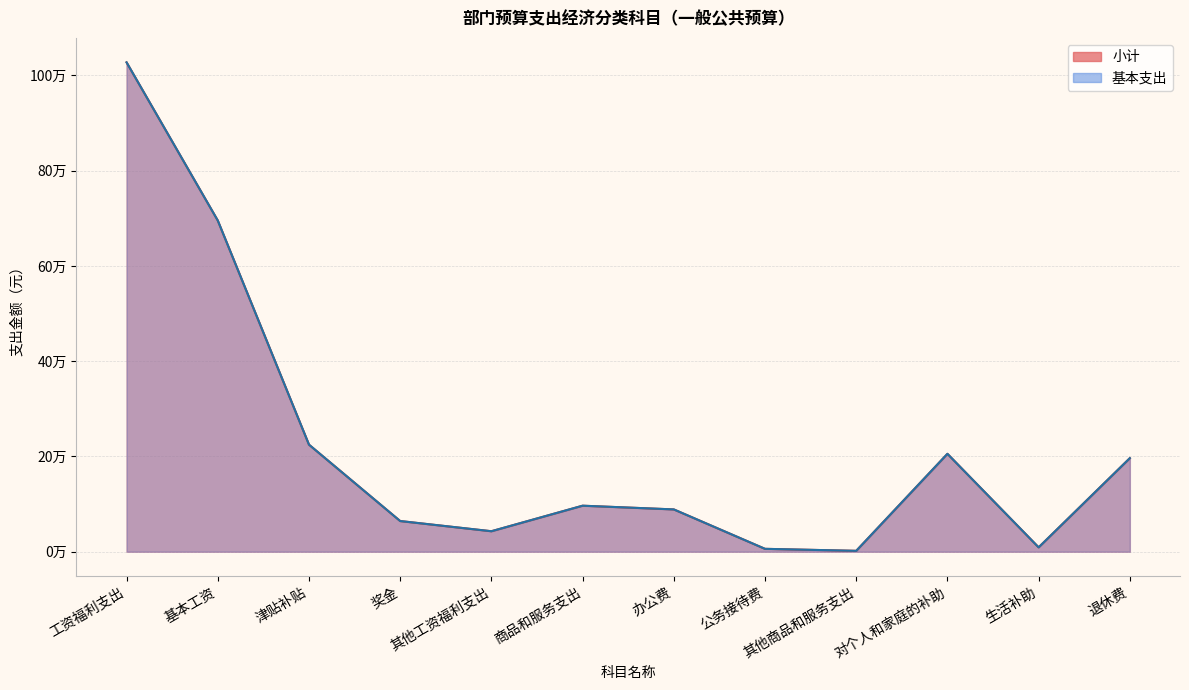

What is the value of the 小计 point at the 9th from the left?

1800.0